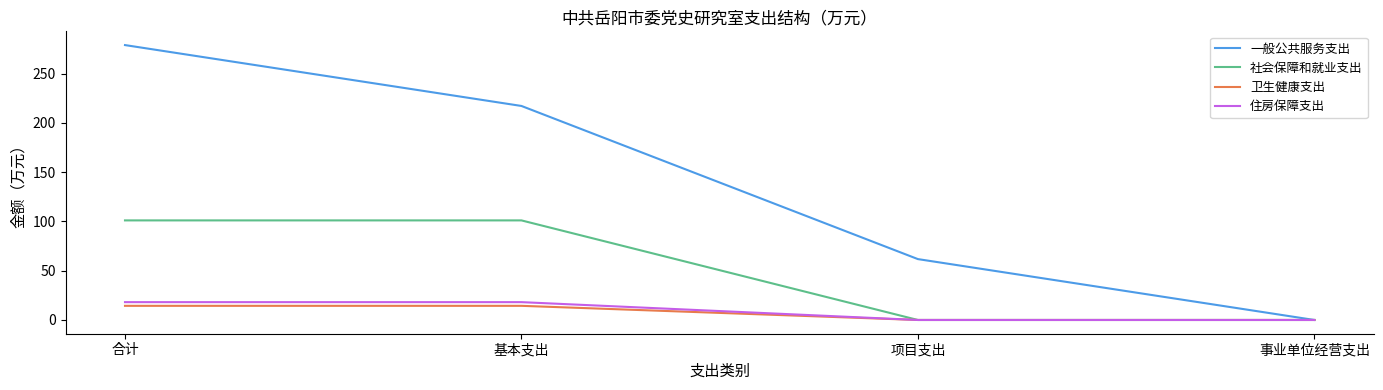

What is the total value across all series at 基本支出?

350.8